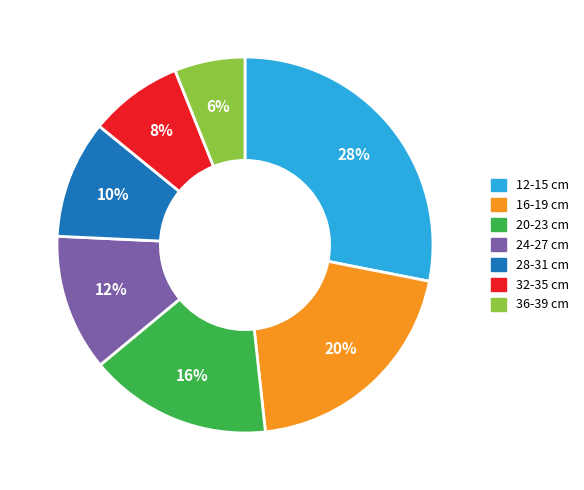

True or false: 20-23 cm accounts for 6% of the total.

False